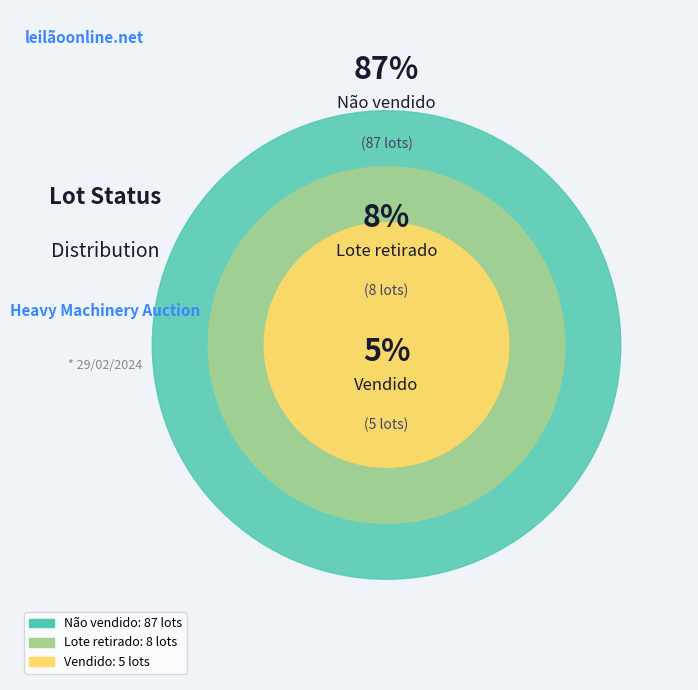

What is the smallest slice in the pie chart?

Vendido